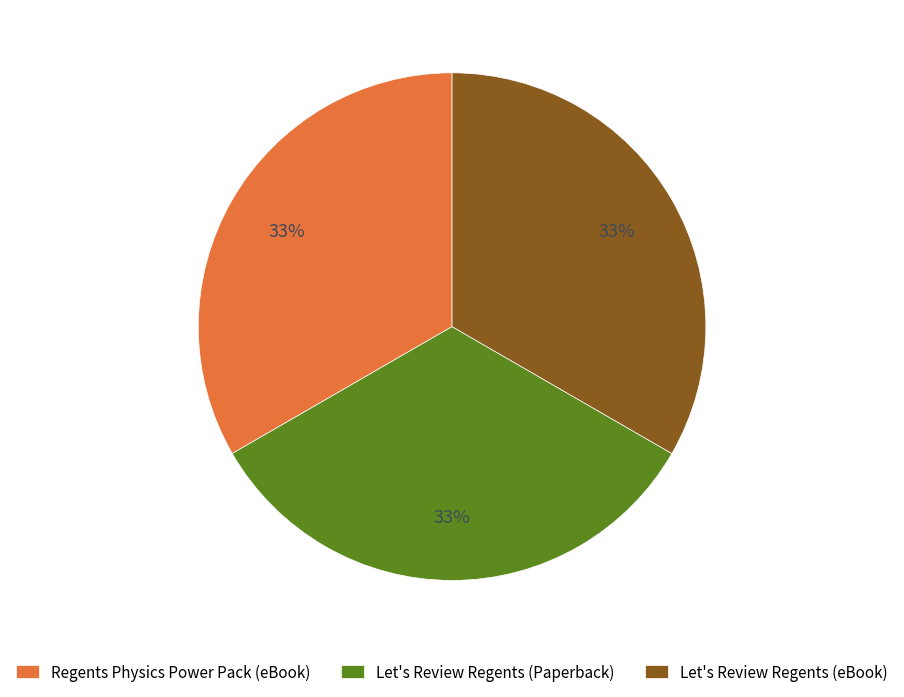

What is the ratio of the value at Let's Review Regents (eBook) to the value at Regents Physics Power Pack (eBook)?

1.0